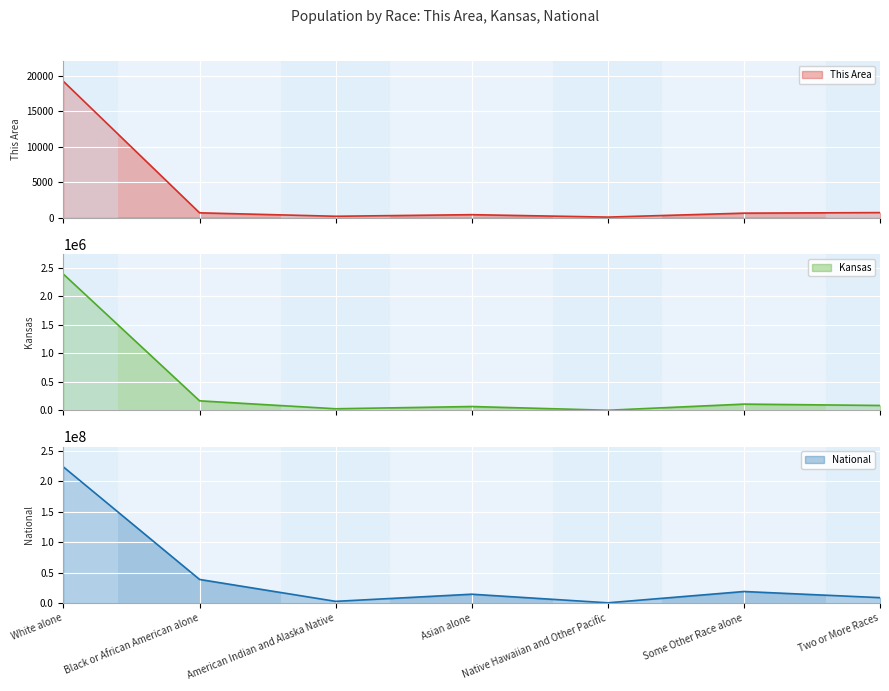

What is the highest value of the This Area series?

19239